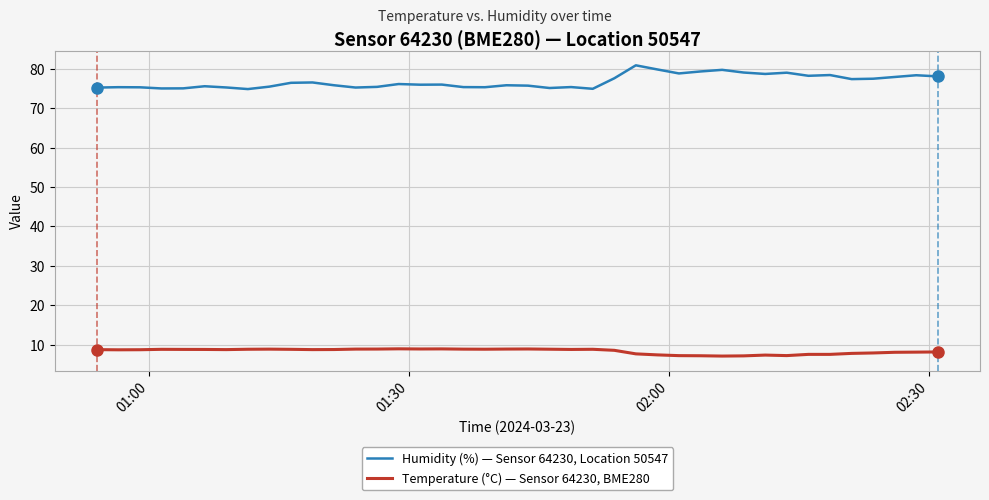

Which series has the widest spread of values?

Humidity (%) — Sensor 64230, Location 50547